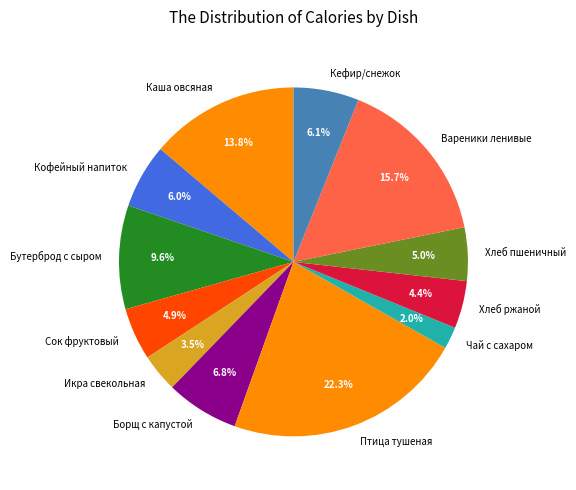

Approximately how many times larger is the value at Кофейный напиток compared to Сок фруктовый?

1.2